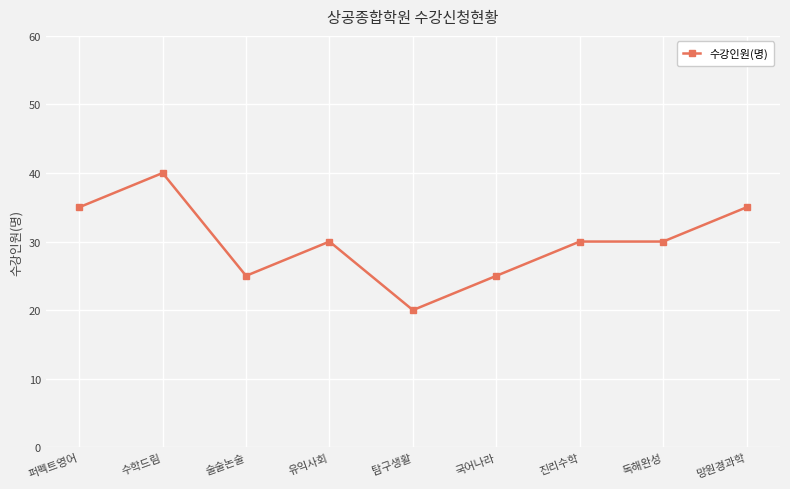

Which has a higher value, 탐구생활 or 진리수학?

진리수학